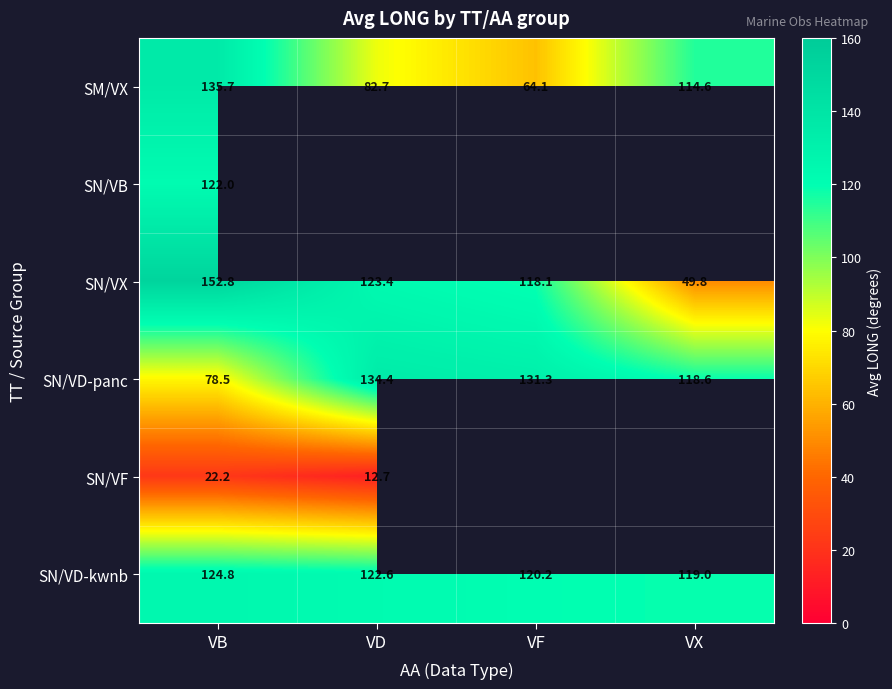

What is the spread (max minus min) of values at VB?

130.6